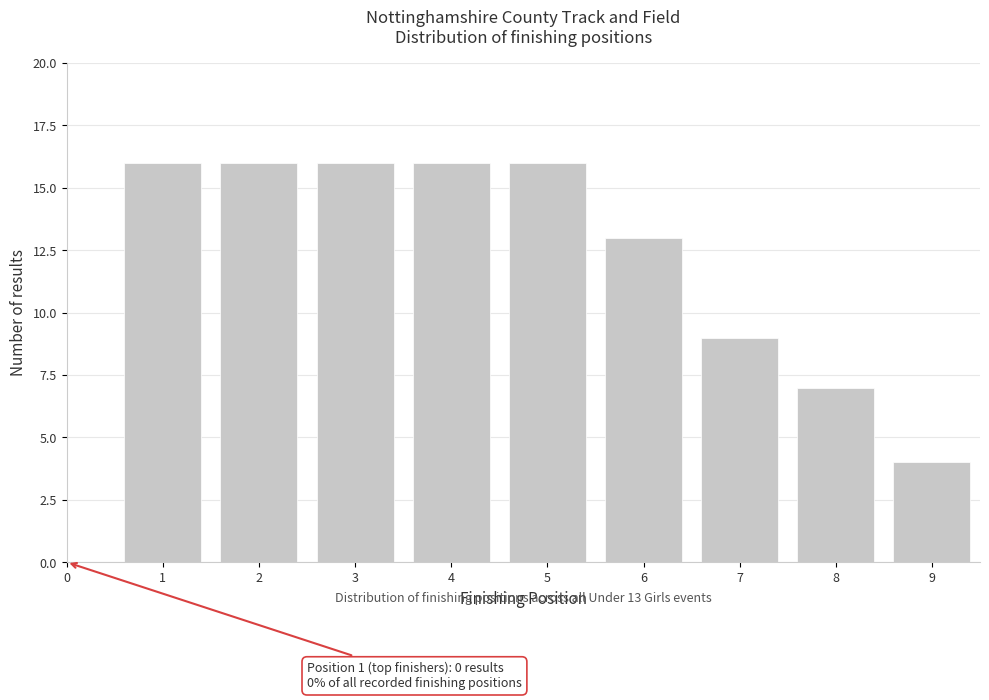

Reading left to right, extract all data points from this chart.

0=0	1=16	2=16	3=16	4=16	5=16	6=13	7=9	8=7	9=4